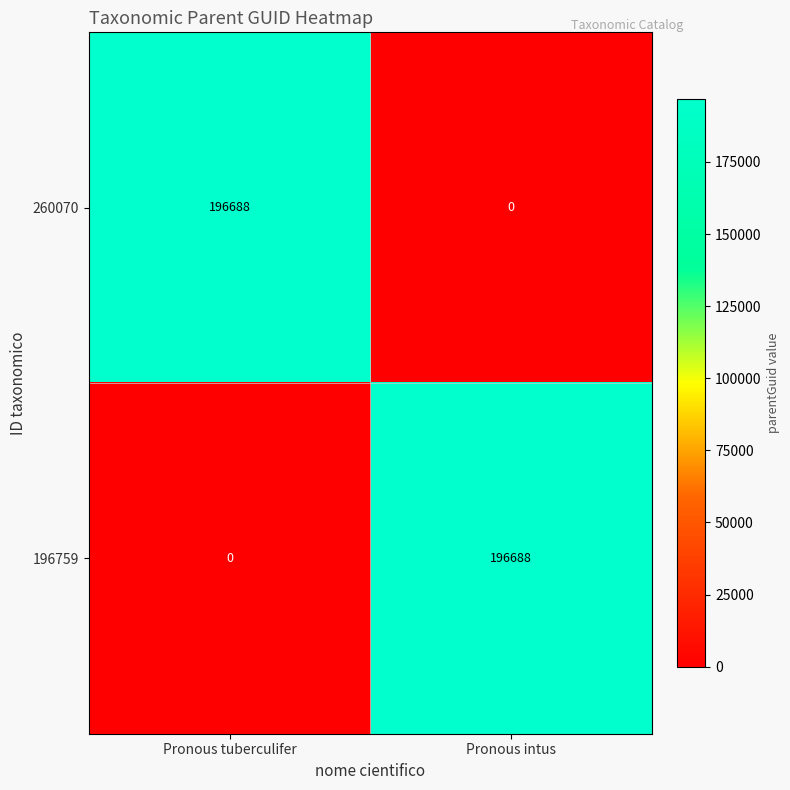

Which category has the highest value in the 196759 series?

Pronous intus